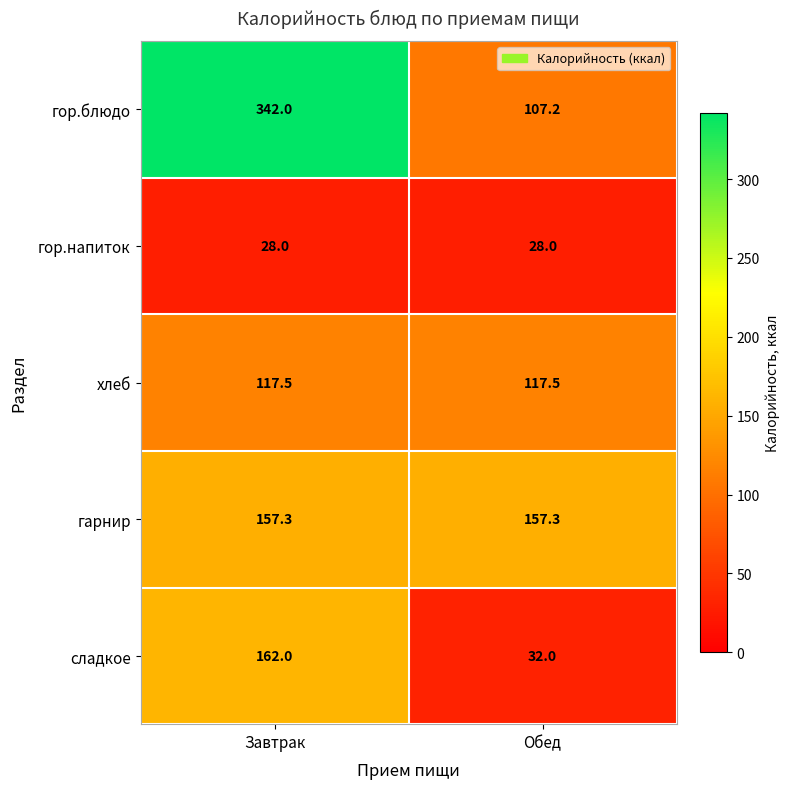

The гор.напиток series shows 28.0 at Обед. True or false?

True